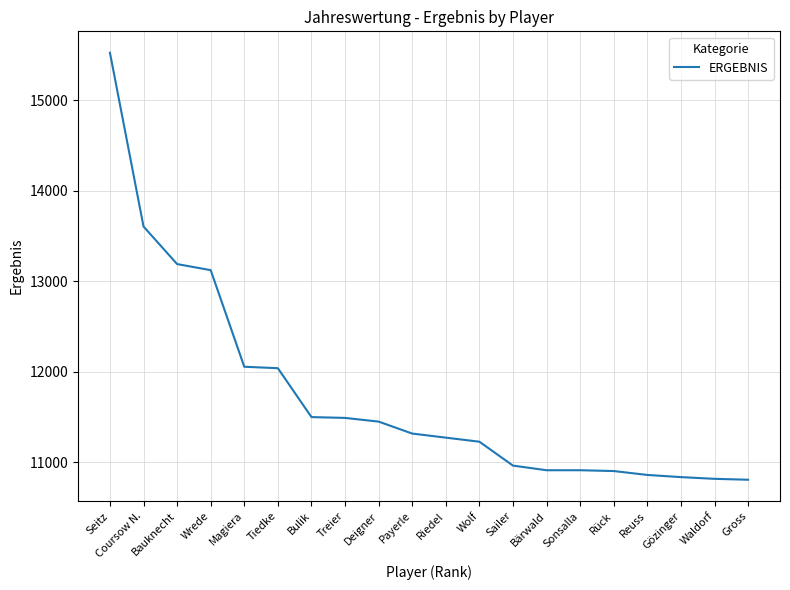

True or false: the data shows 13191 at Bauknecht.

True